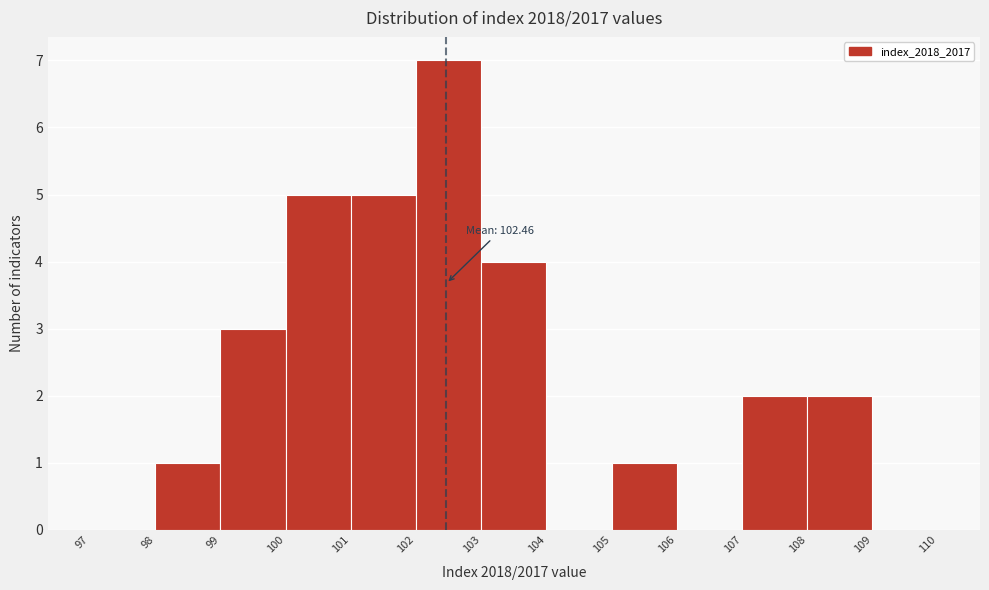

Over which range of the x-axis is the bar tallest?

102 to 103